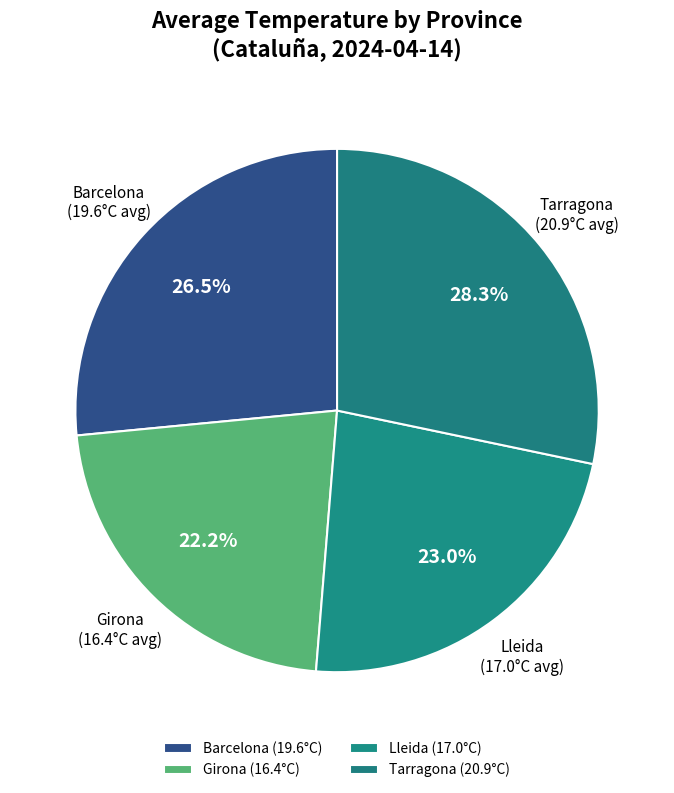

Count the number of slices in the pie.

4